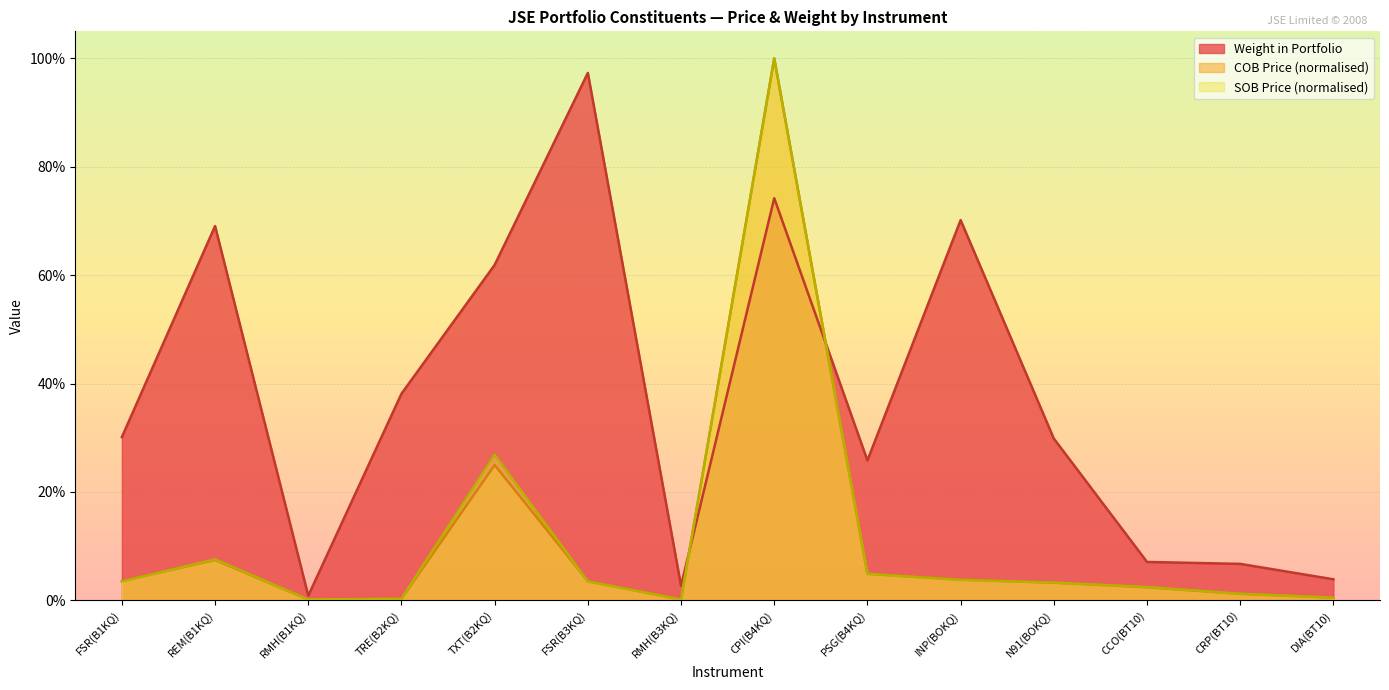

At which category does Weight in Portfolio reach its first local valley?

RMH(B1KQ)